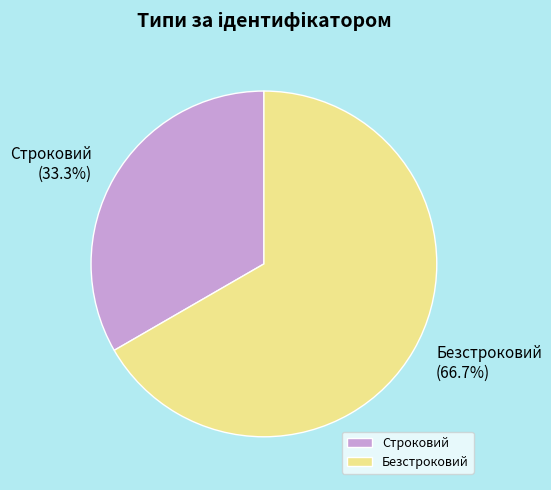

To the nearest percent, what is the combined percentage of Строковий and Безстроковий?

100%